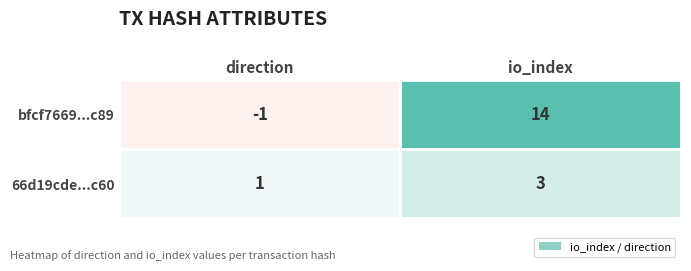

At which category is the sum across all series the highest?

io_index